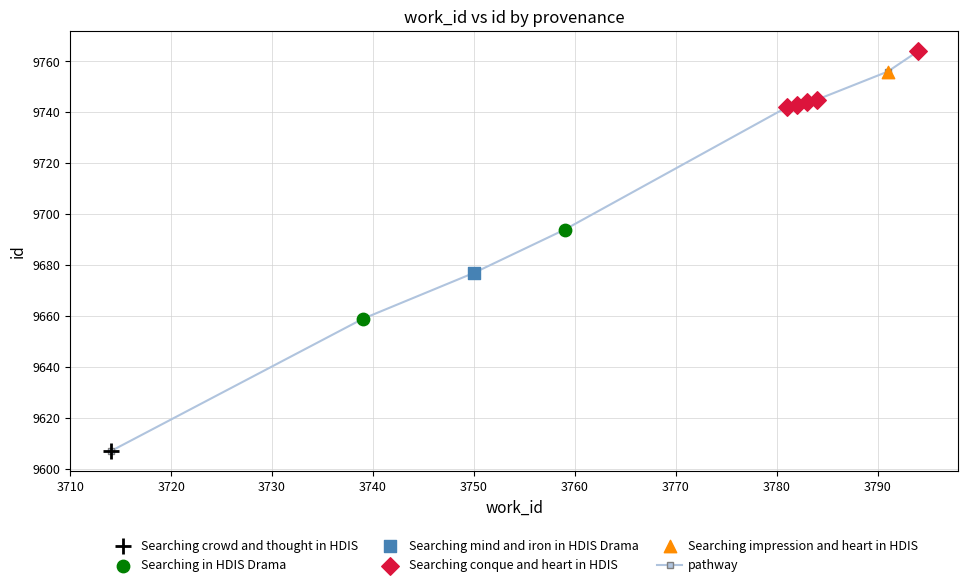

What is the difference between the maximum and minimum values?

157